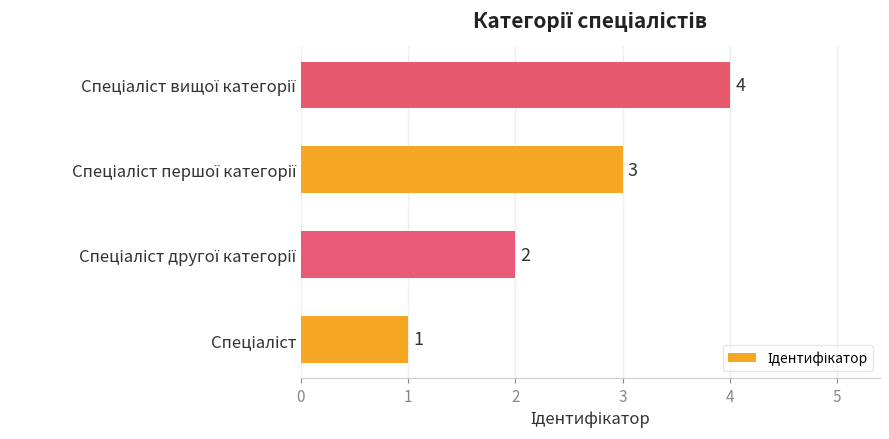

What is the greatest value displayed?

4